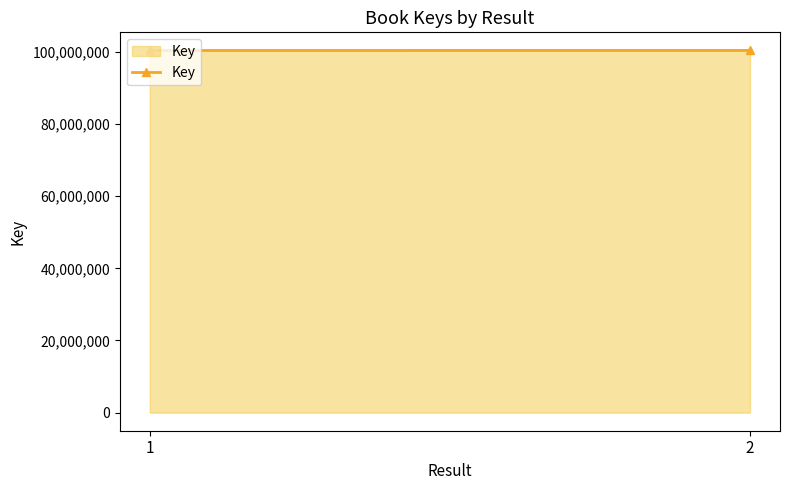

Rank the categories by value from lowest to highest.

1, 2